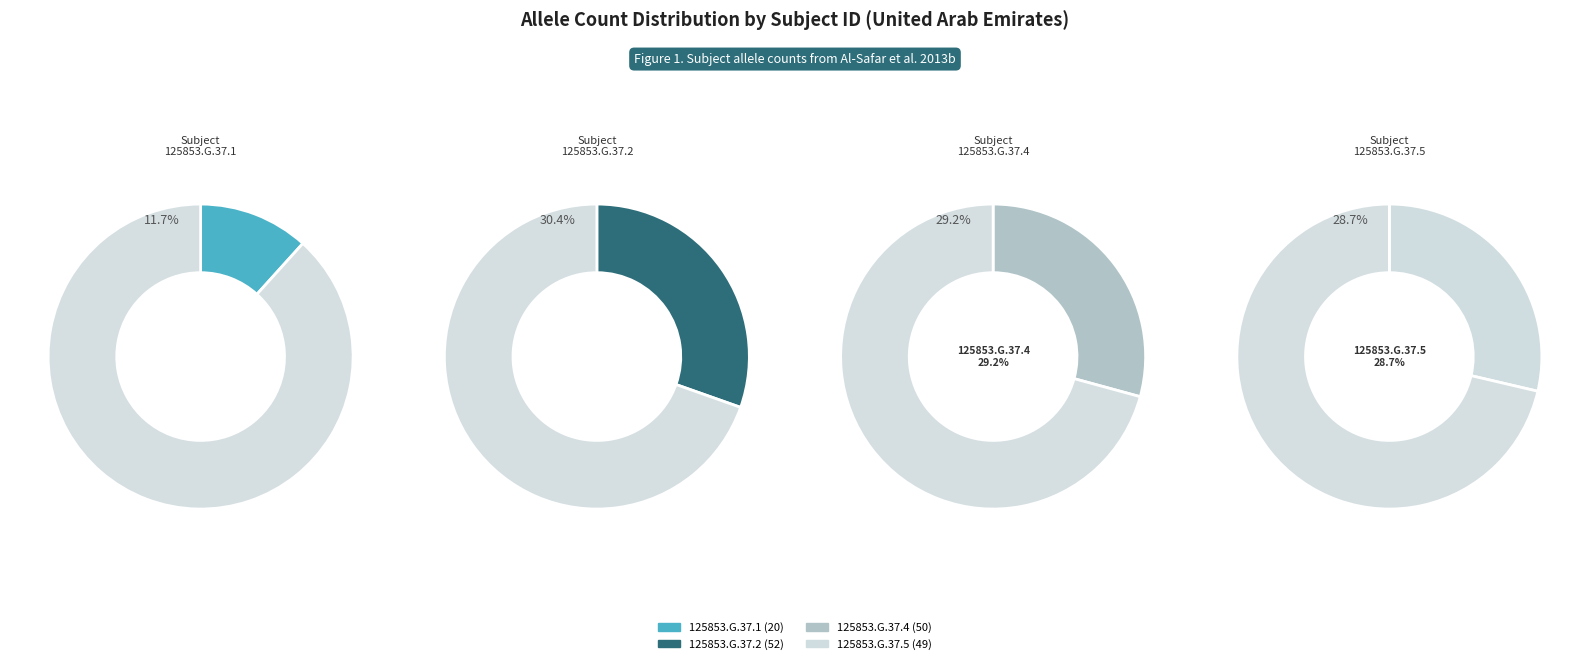

What is the change in value from 125853.G.37.4 to 125853.G.37.5?

-1